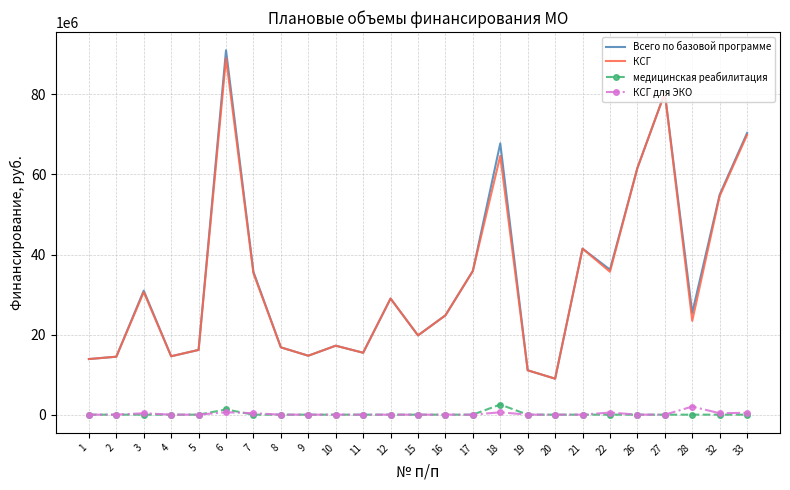

What is the greatest value displayed?

91020196